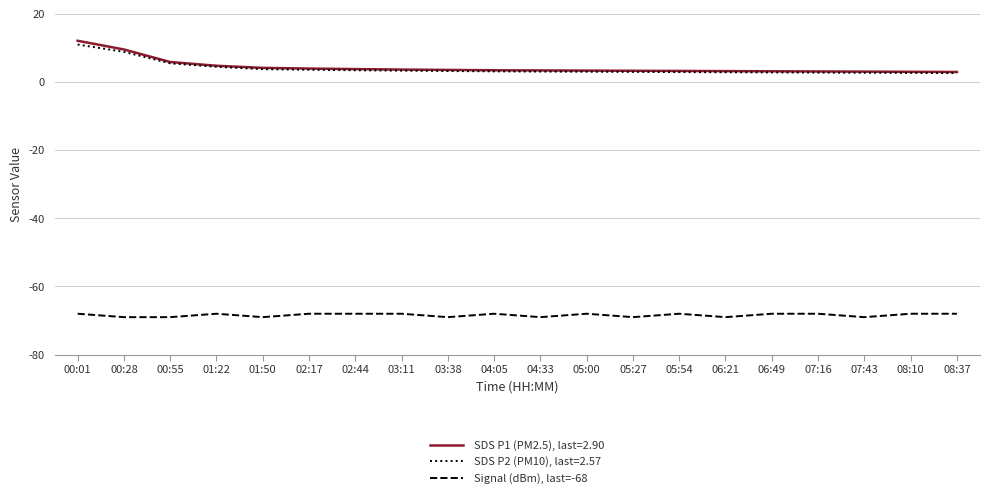

The value of Signal (dBm), last=-68 at 00:28 is -69.0. True or false?

True